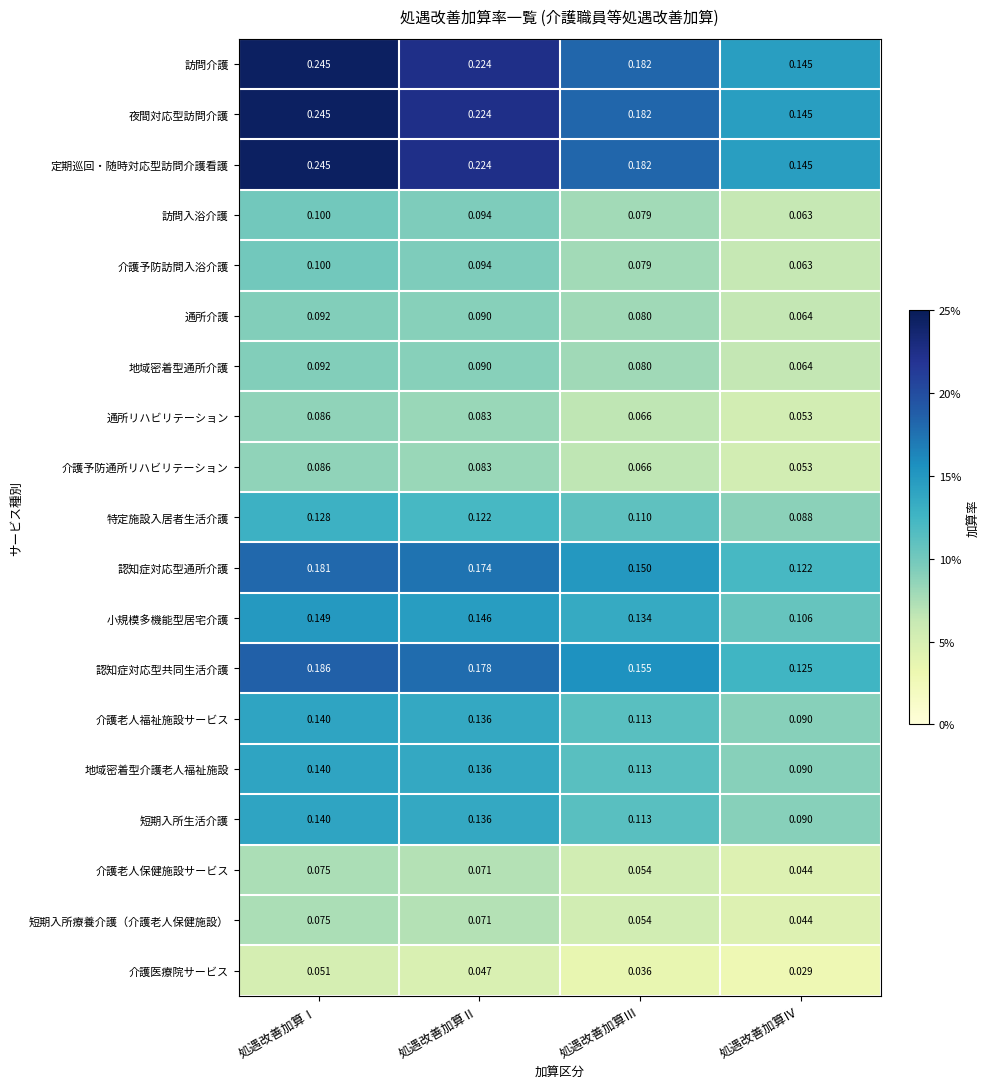

Which category has the highest value across all series?

処遇改善加算Ⅰ